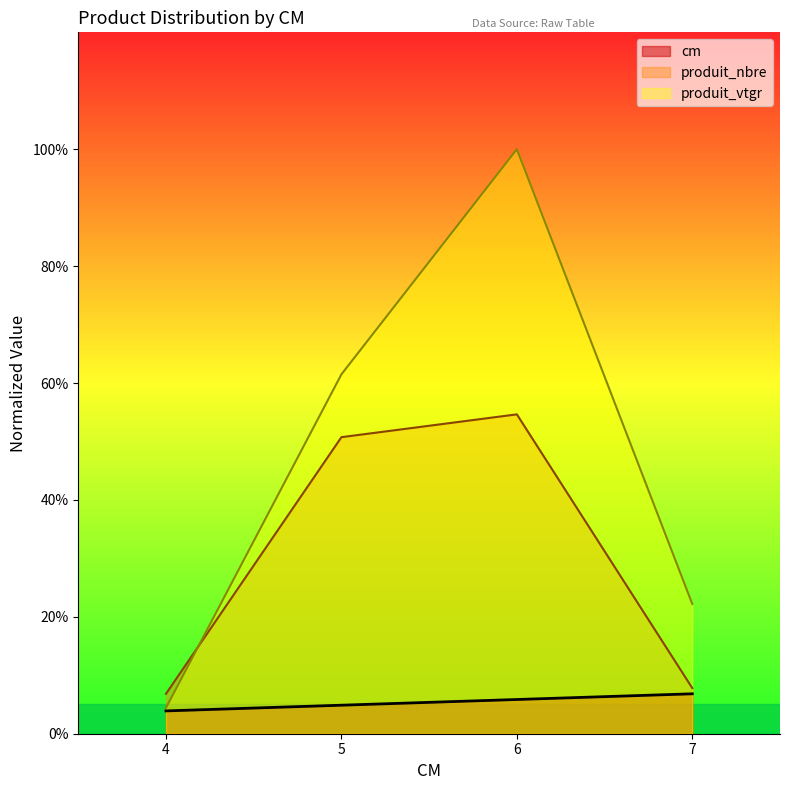

Is the value of produit_vtgr at 4 greater than the value of produit_nbre at 4?

No